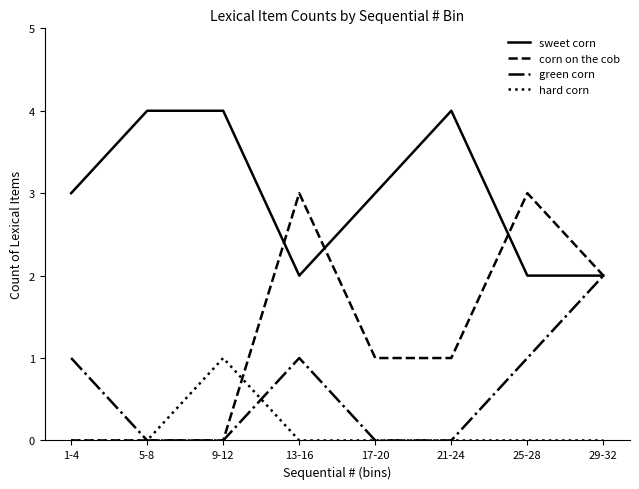

Does the chart display data point markers on the line(s)?

No